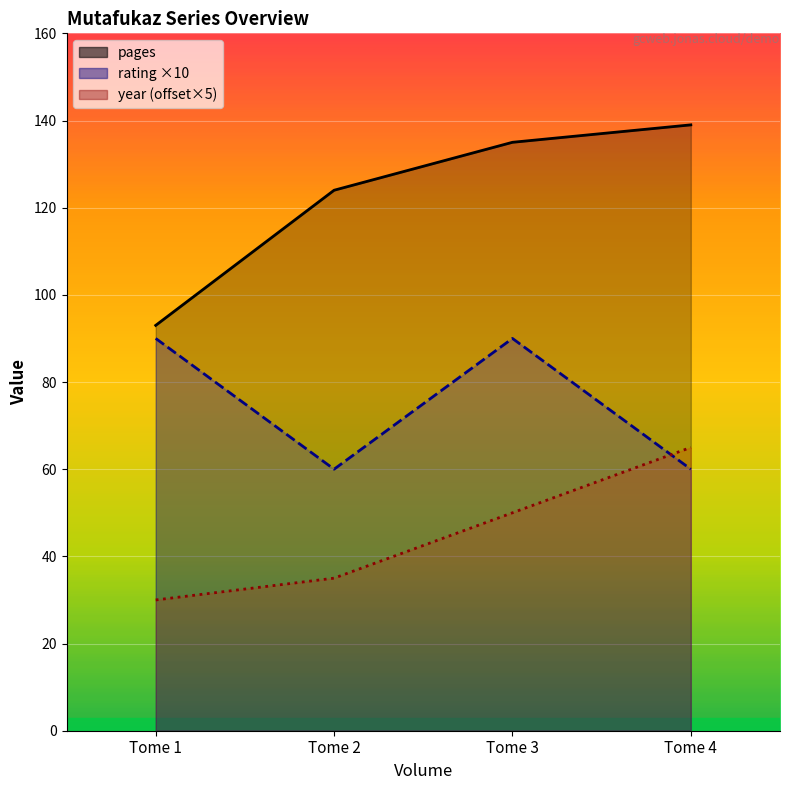

Count the year values in the range 35 to 65.

3